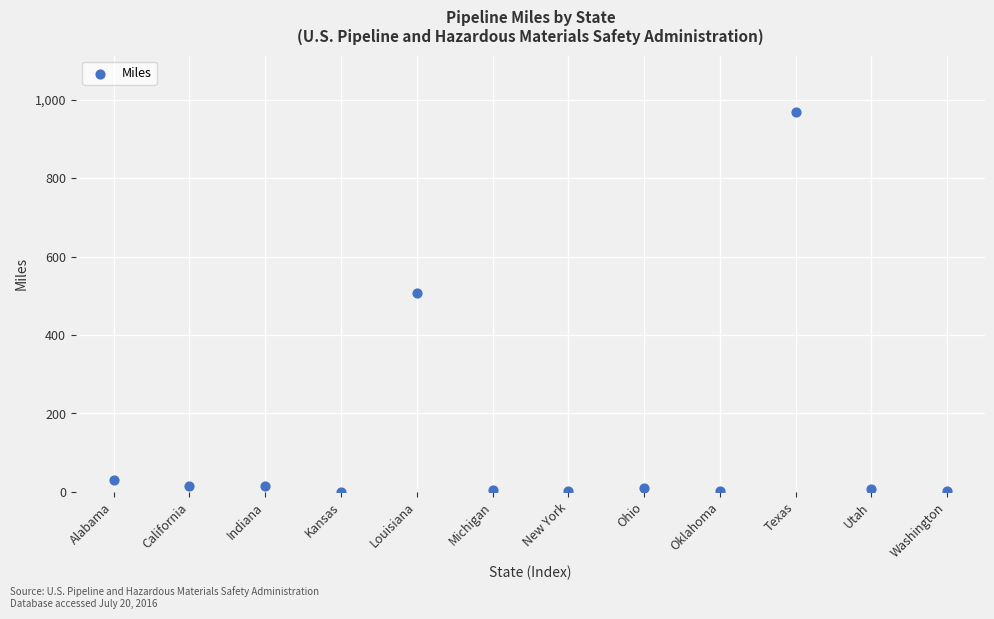

What is the range of Y values (max minus min)?

967.7